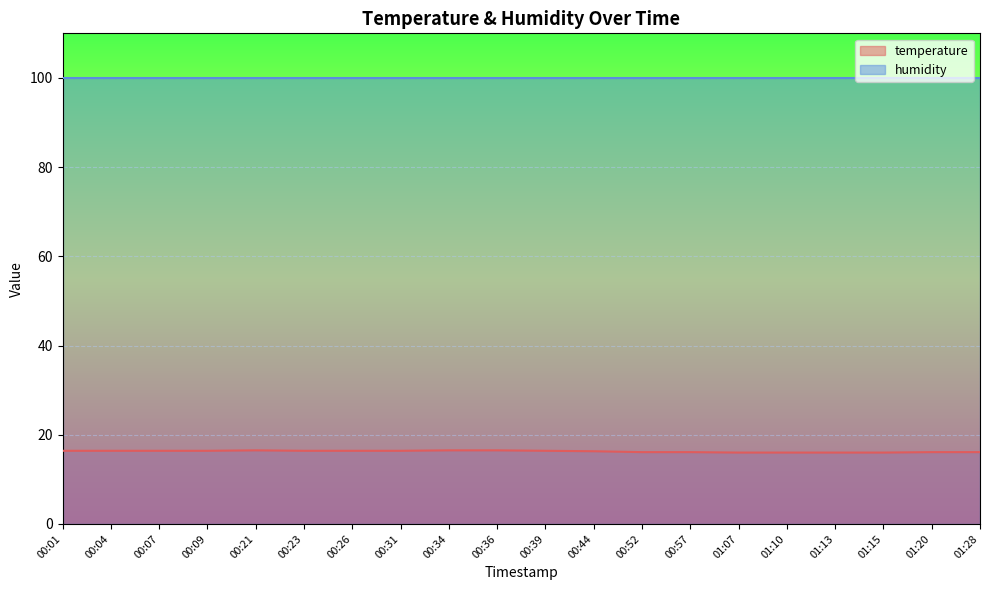

Is it true that the value at 00:26 is 16.4?

True